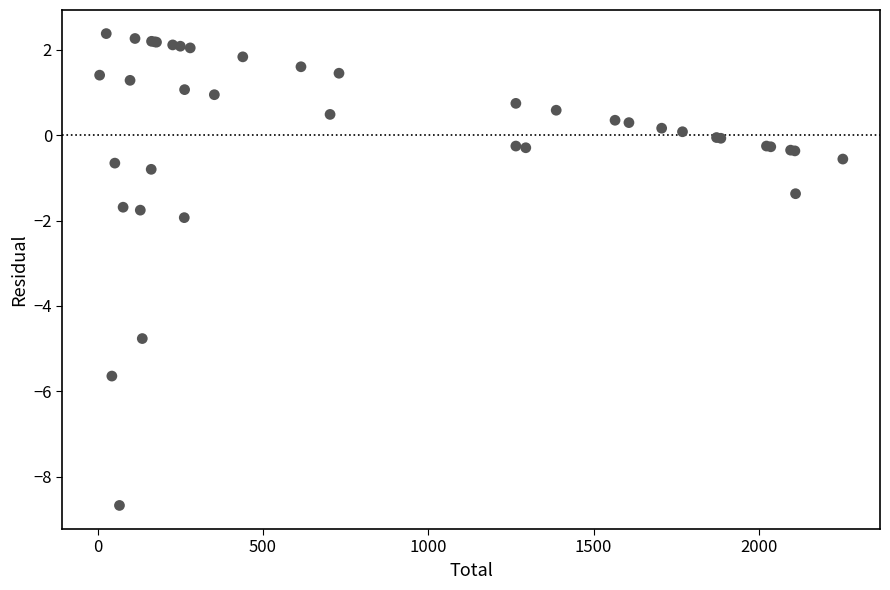

What Y value in the scatter plot is closest to -3?

-1.9